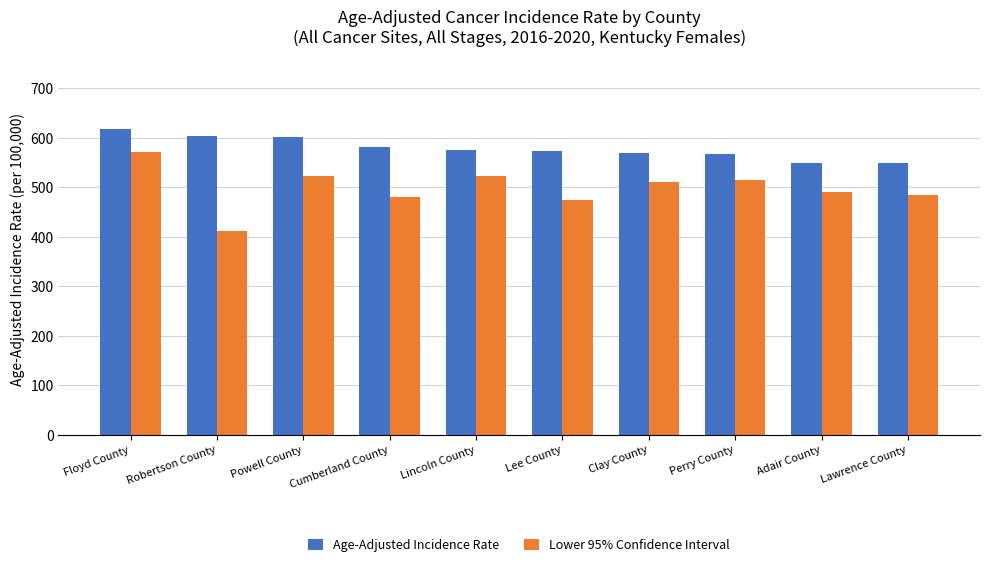

Which category has the highest value in the Lower 95% Confidence Interval series?

Floyd County